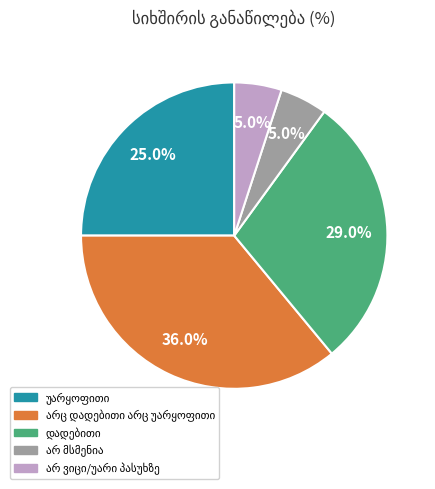

Does any single category account for the majority?

No